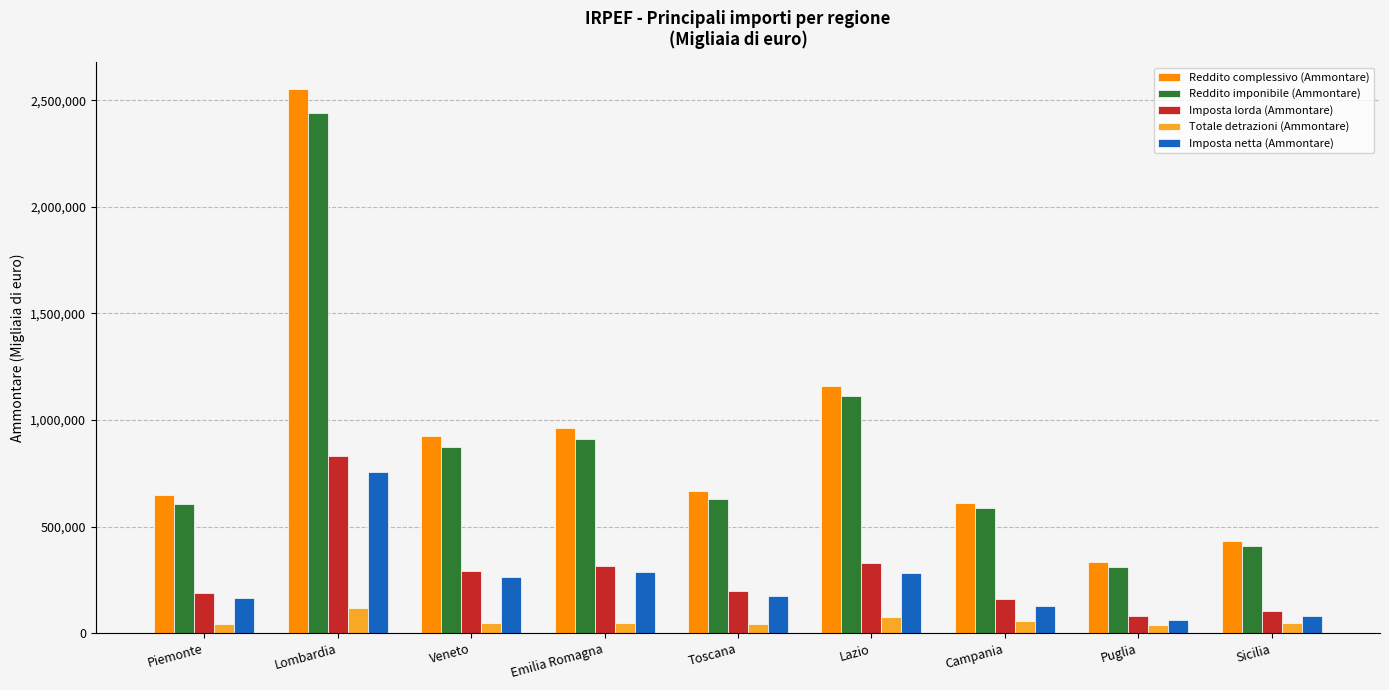

What is the label of the 2nd bar from the left?

Lombardia